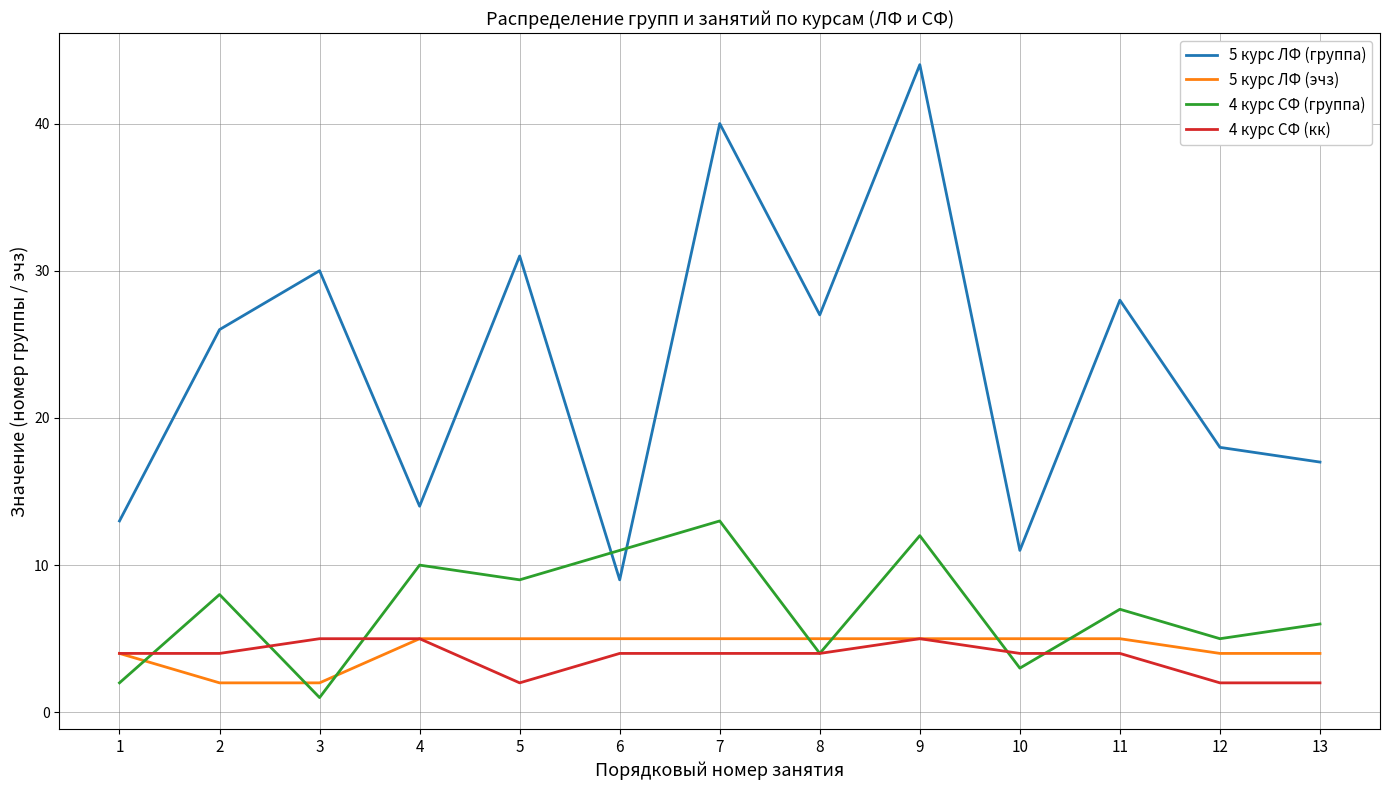

List the labels in order of 5 курс ЛФ (группа) value, smallest first.

6, 10, 1, 4, 13, 12, 2, 8, 11, 3, 5, 7, 9